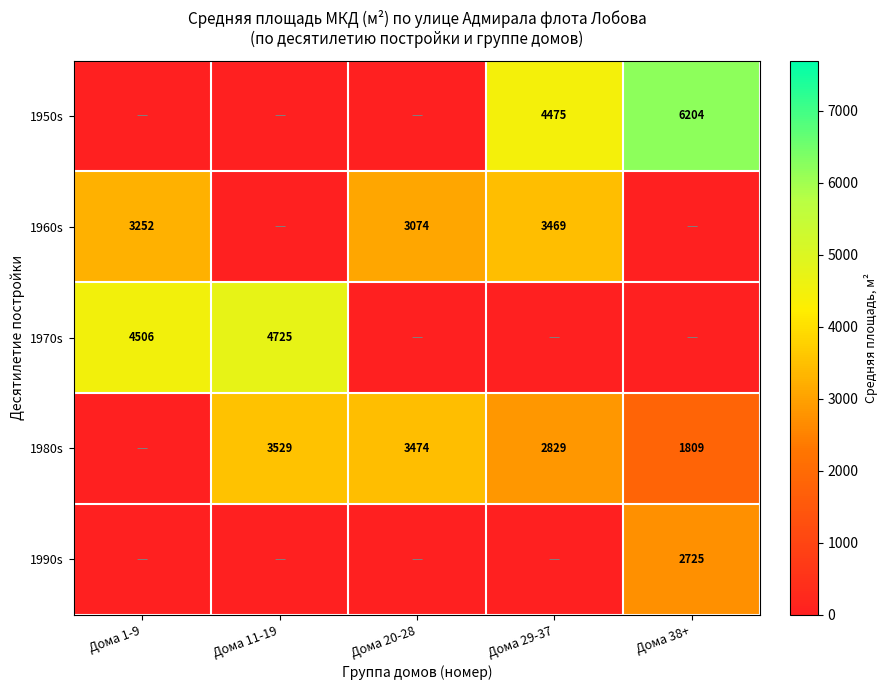

Is the value of 1990s at Дома 38+ greater than the value of 1980s at Дома 20-28?

No